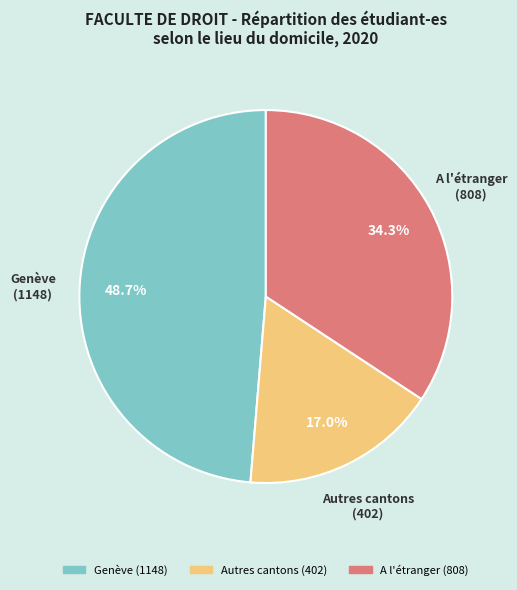

How many slices are in this pie chart?

3